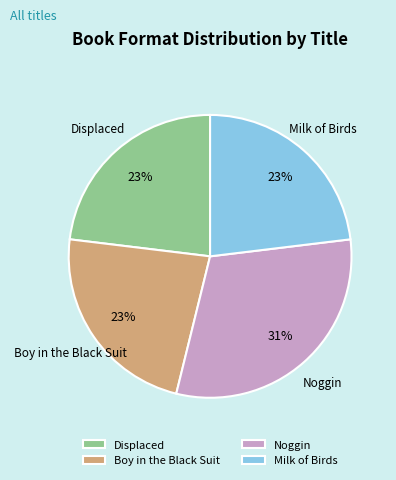

Which slice is the largest?

Noggin